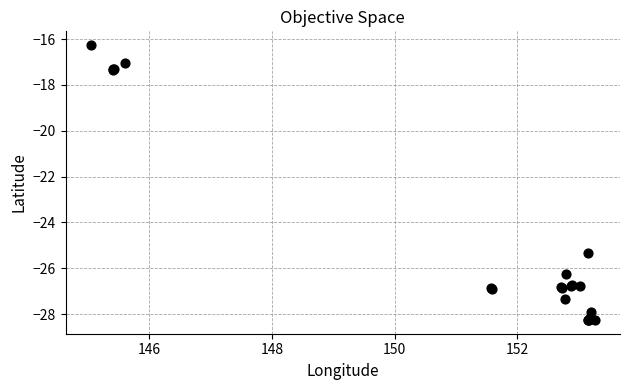

What Y value in the scatter plot is closest to -22?

-25.3